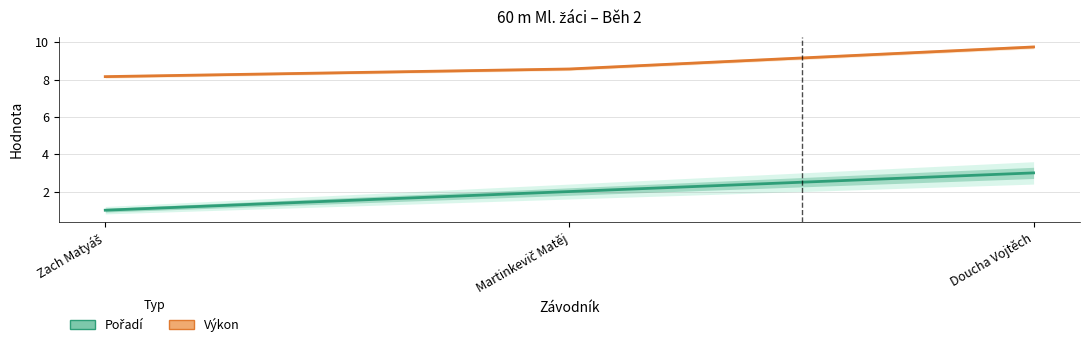

True or false: Výkon has a value of 8.2 at Zach Matyáš.

True